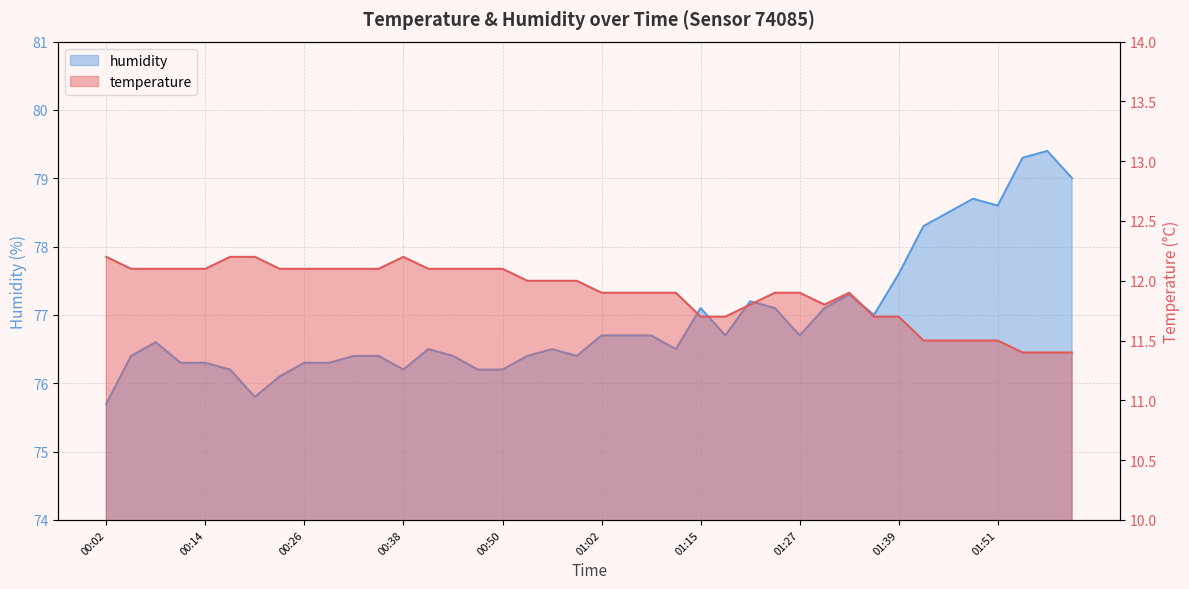

Reading left to right, list all the values displayed in this chart.

temperature: 00:02=12.2	00:05=12.1	00:08=12.1	00:11=12.1	00:14=12.1	00:17=12.2	00:20=12.2	00:23=12.1	00:26=12.1	00:29=12.1	00:32=12.1	00:35=12.1	00:38=12.2	00:41=12.1	00:44=12.1	00:47=12.1	00:50=12.1	00:53=12.0	00:56=12.0	00:59=12.0	01:02=11.9	01:05=11.9	01:08=11.9	01:11=11.9	01:15=11.7	01:18=11.7	01:21=11.8	01:24=11.9	01:27=11.9	01:30=11.8	01:33=11.9	01:36=11.7	01:39=11.7	01:42=11.5	01:45=11.5	01:48=11.5	01:51=11.5	01:54=11.4	01:57=11.4	02:00=11.4
humidity: 00:02=75.7	00:05=76.4	00:08=76.6	00:11=76.3	00:14=76.3	00:17=76.2	00:20=75.8	00:23=76.1	00:26=76.3	00:29=76.3	00:32=76.4	00:35=76.4	00:38=76.2	00:41=76.5	00:44=76.4	00:47=76.2	00:50=76.2	00:53=76.4	00:56=76.5	00:59=76.4	01:02=76.7	01:05=76.7	01:08=76.7	01:11=76.5	01:15=77.1	01:18=76.7	01:21=77.2	01:24=77.1	01:27=76.7	01:30=77.1	01:33=77.3	01:36=77.0	01:39=77.6	01:42=78.3	01:45=78.5	01:48=78.7	01:51=78.6	01:54=79.3	01:57=79.4	02:00=79.0